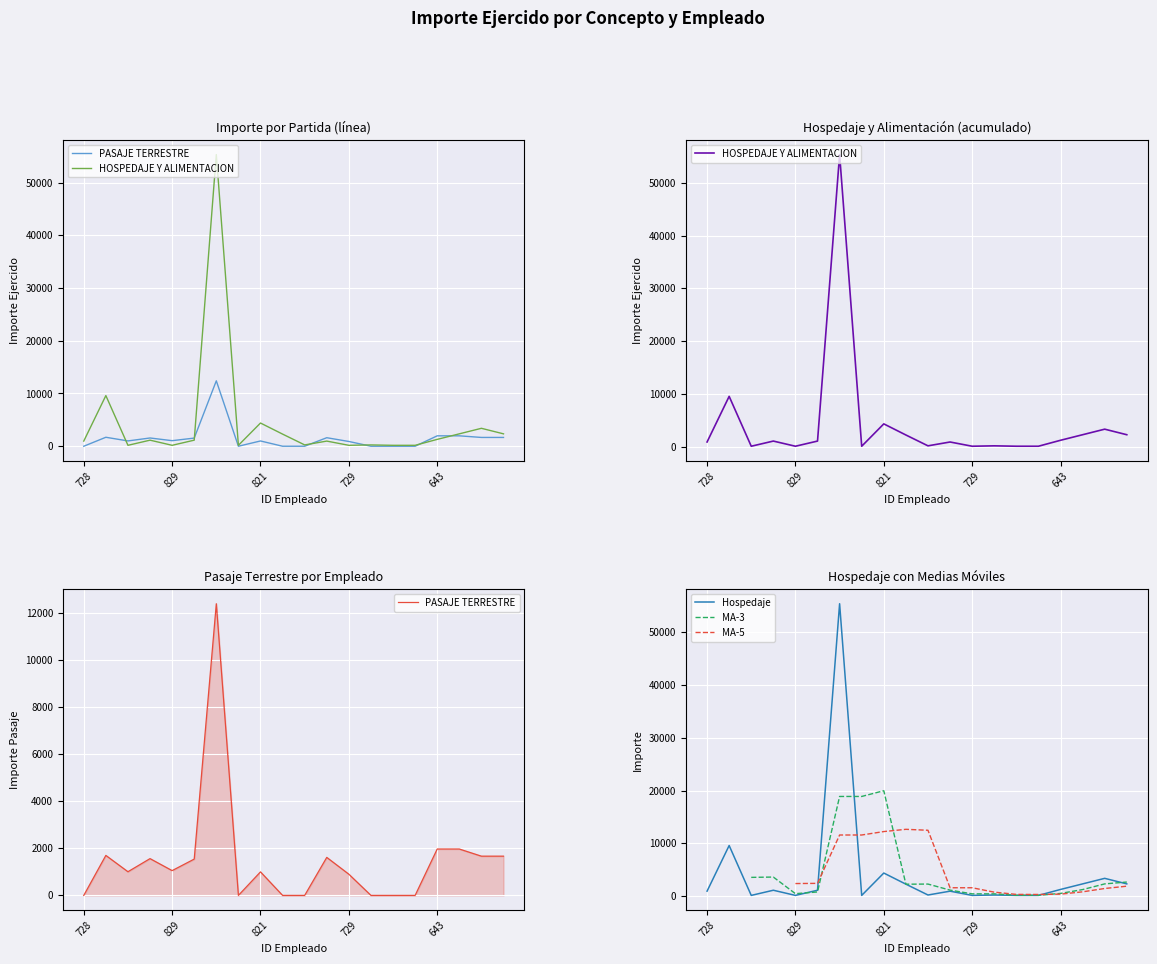

Which series has the largest total across all categories?

HOSPEDAJE Y ALIMENTACION